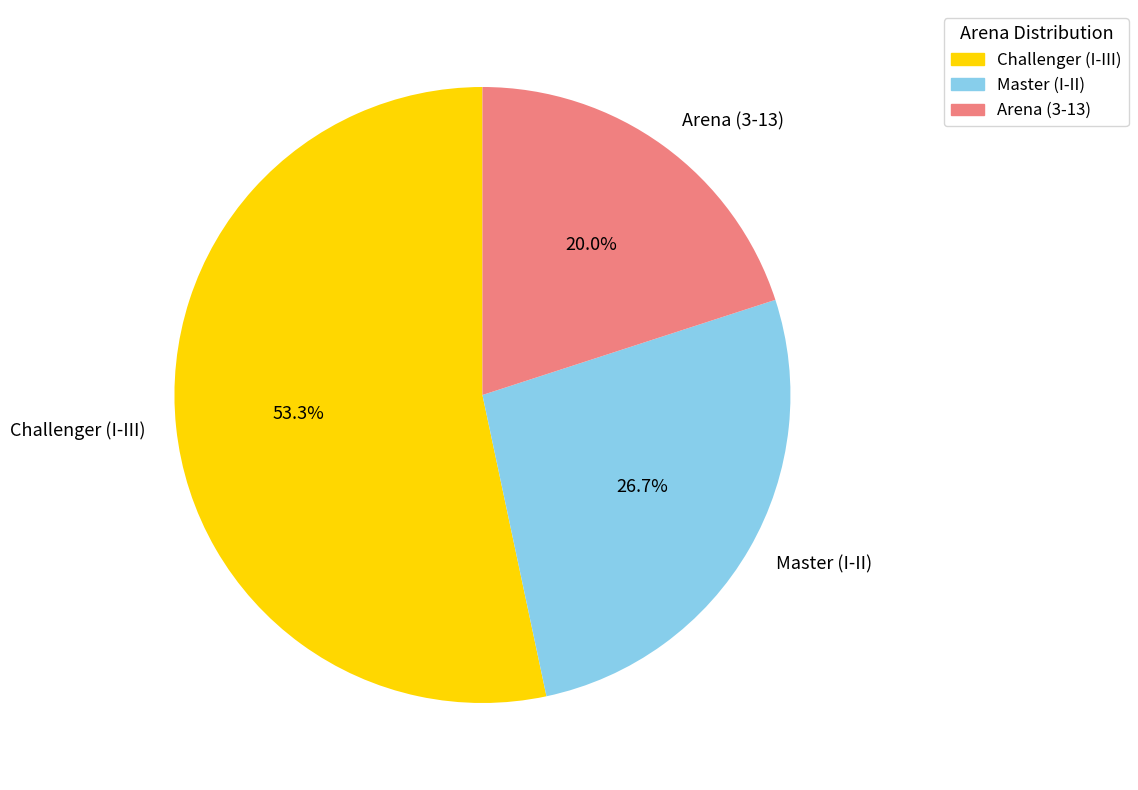

Which category has the smallest portion of the pie?

Arena (3-13)